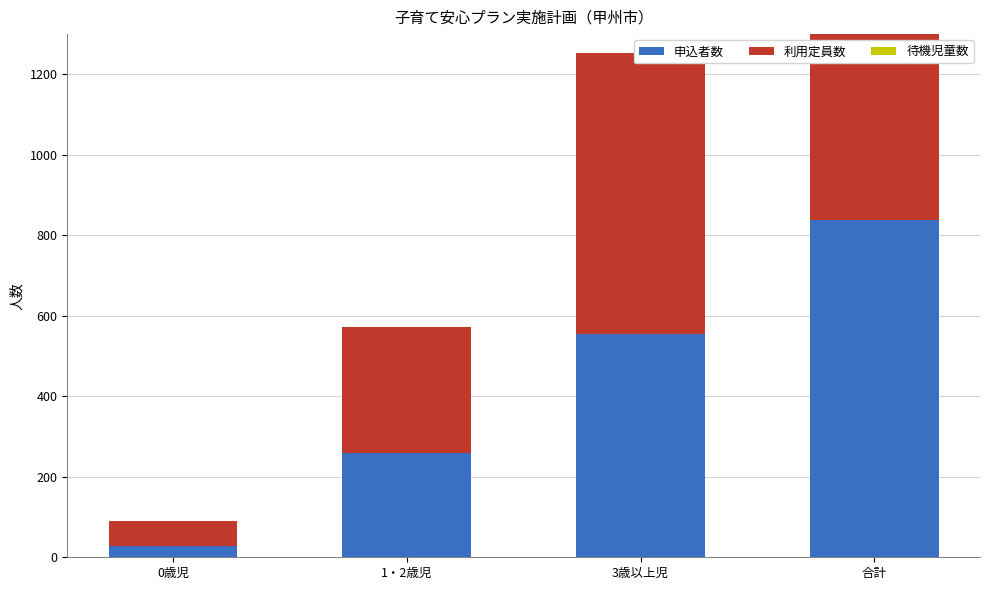

Does the chart contain stacked bars?

No